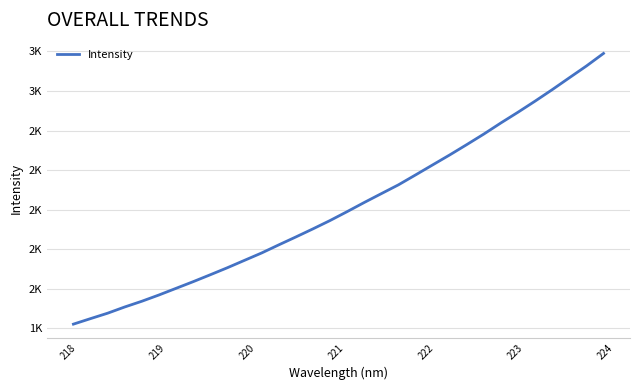

Does the chart display data point markers on the line(s)?

No